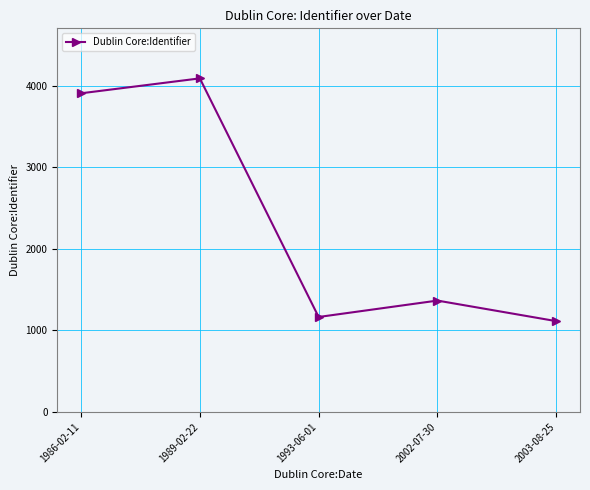

What is the label of the 4th point from the right?

1989-02-22